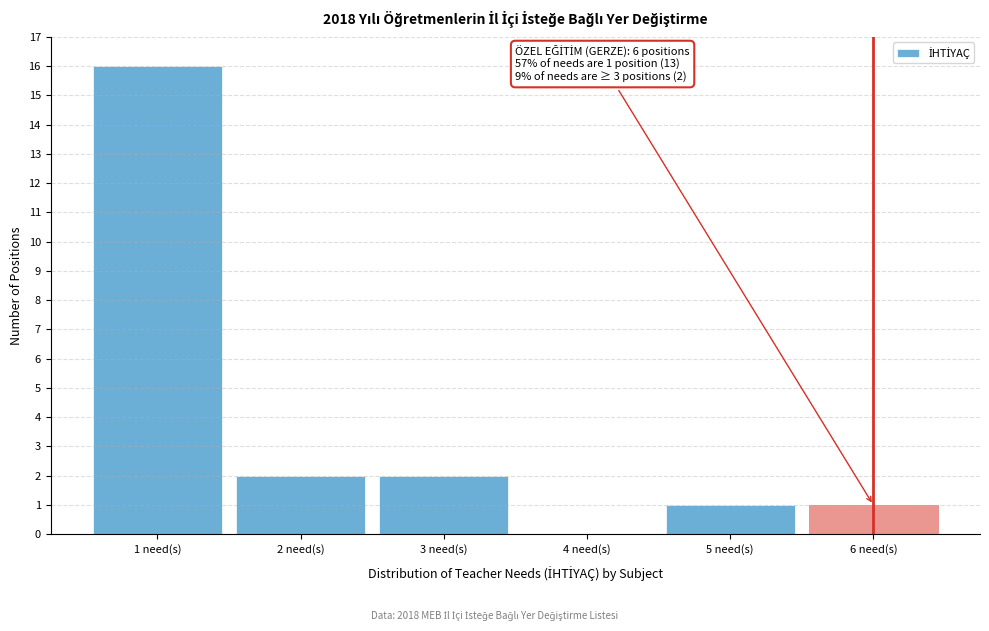

Reading left to right, transcribe all the data shown in this chart.

1 need(s)=16	2 need(s)=2	3 need(s)=2	4 need(s)=0	5 need(s)=1	6 need(s)=1